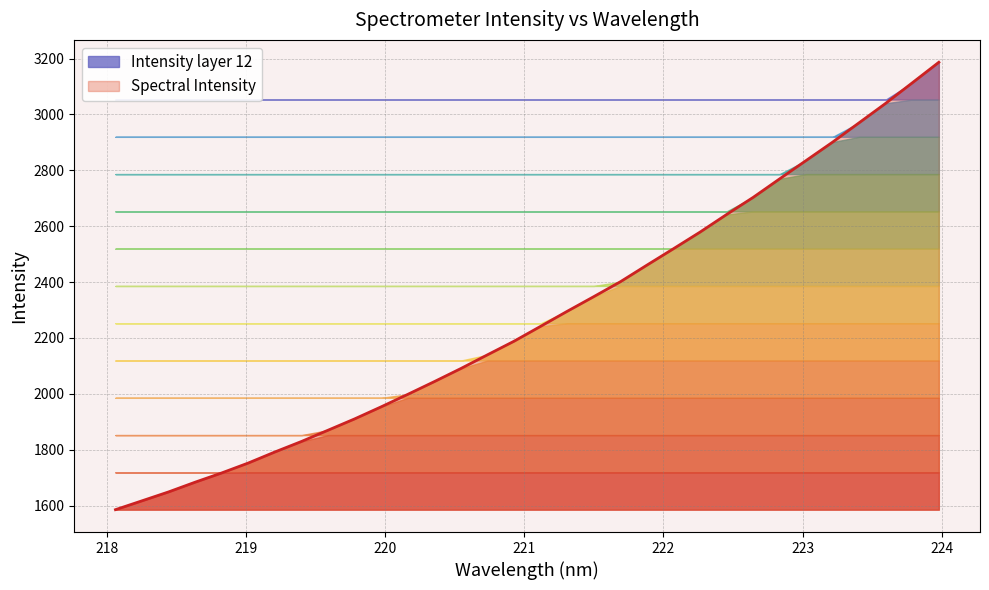

What is the label of the 20th point from the left?

221.6902